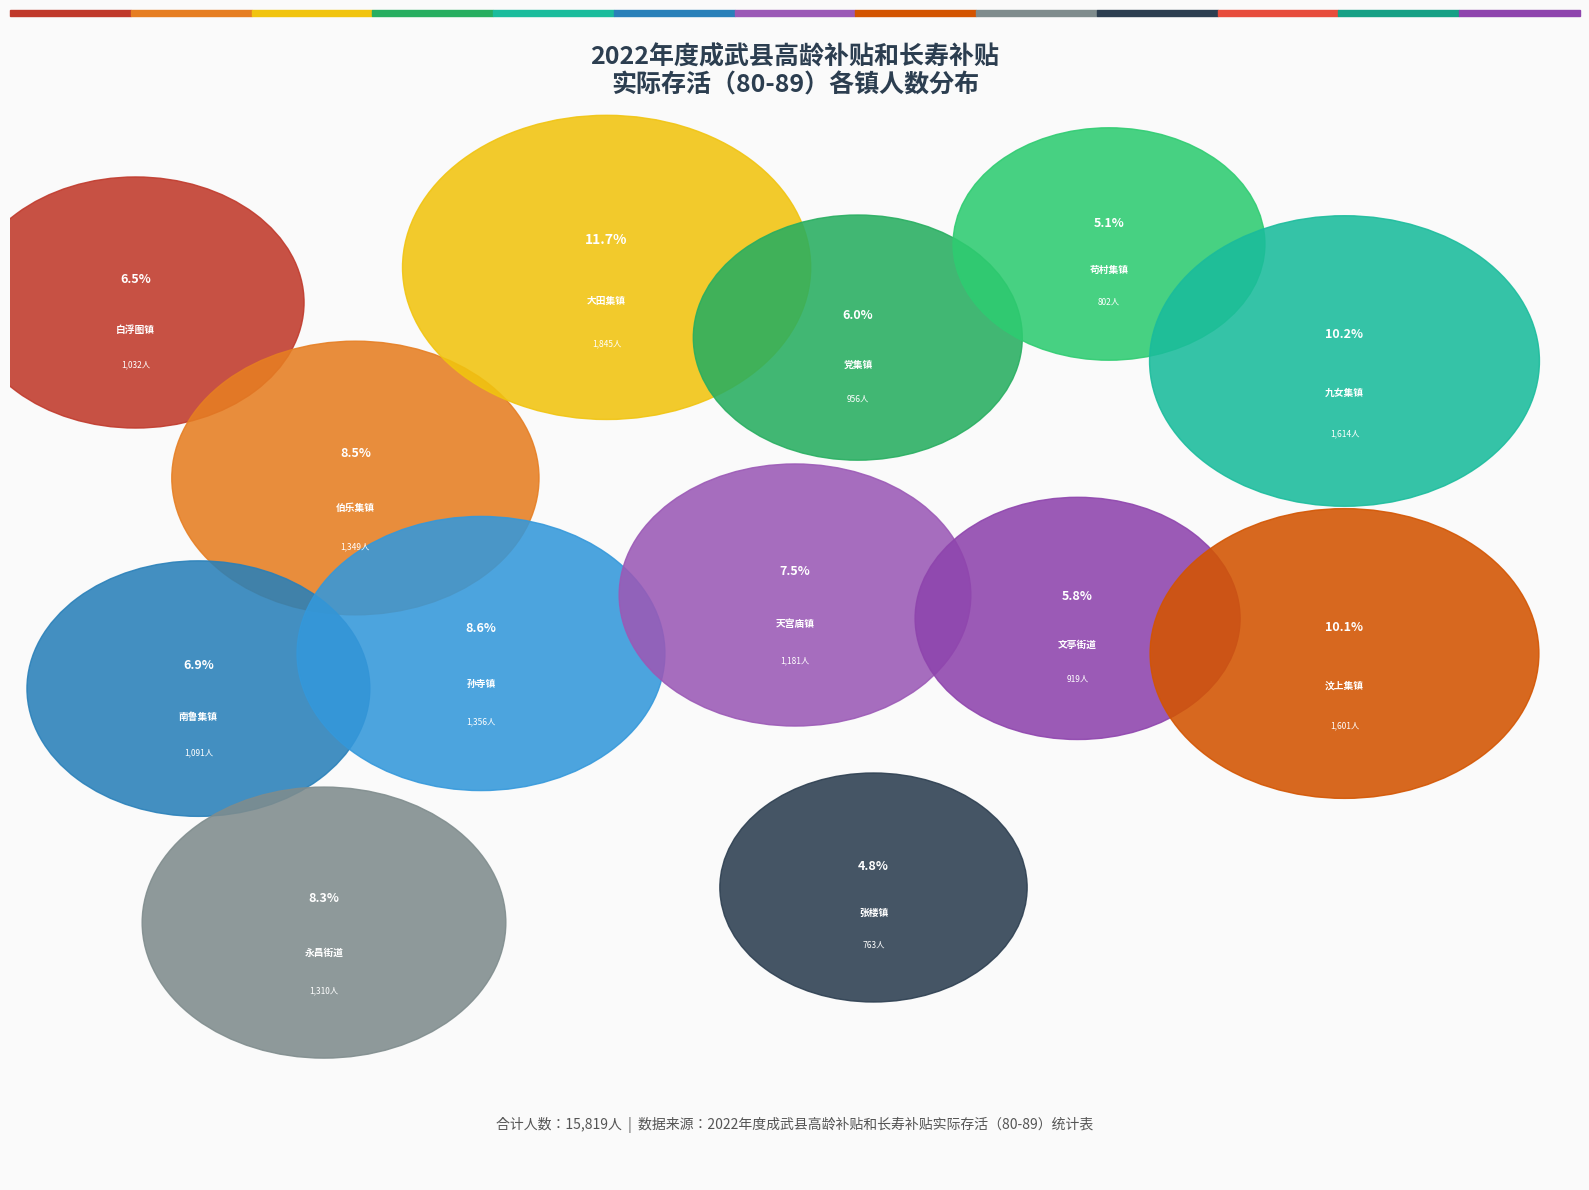

How many slices are in this pie chart?

13